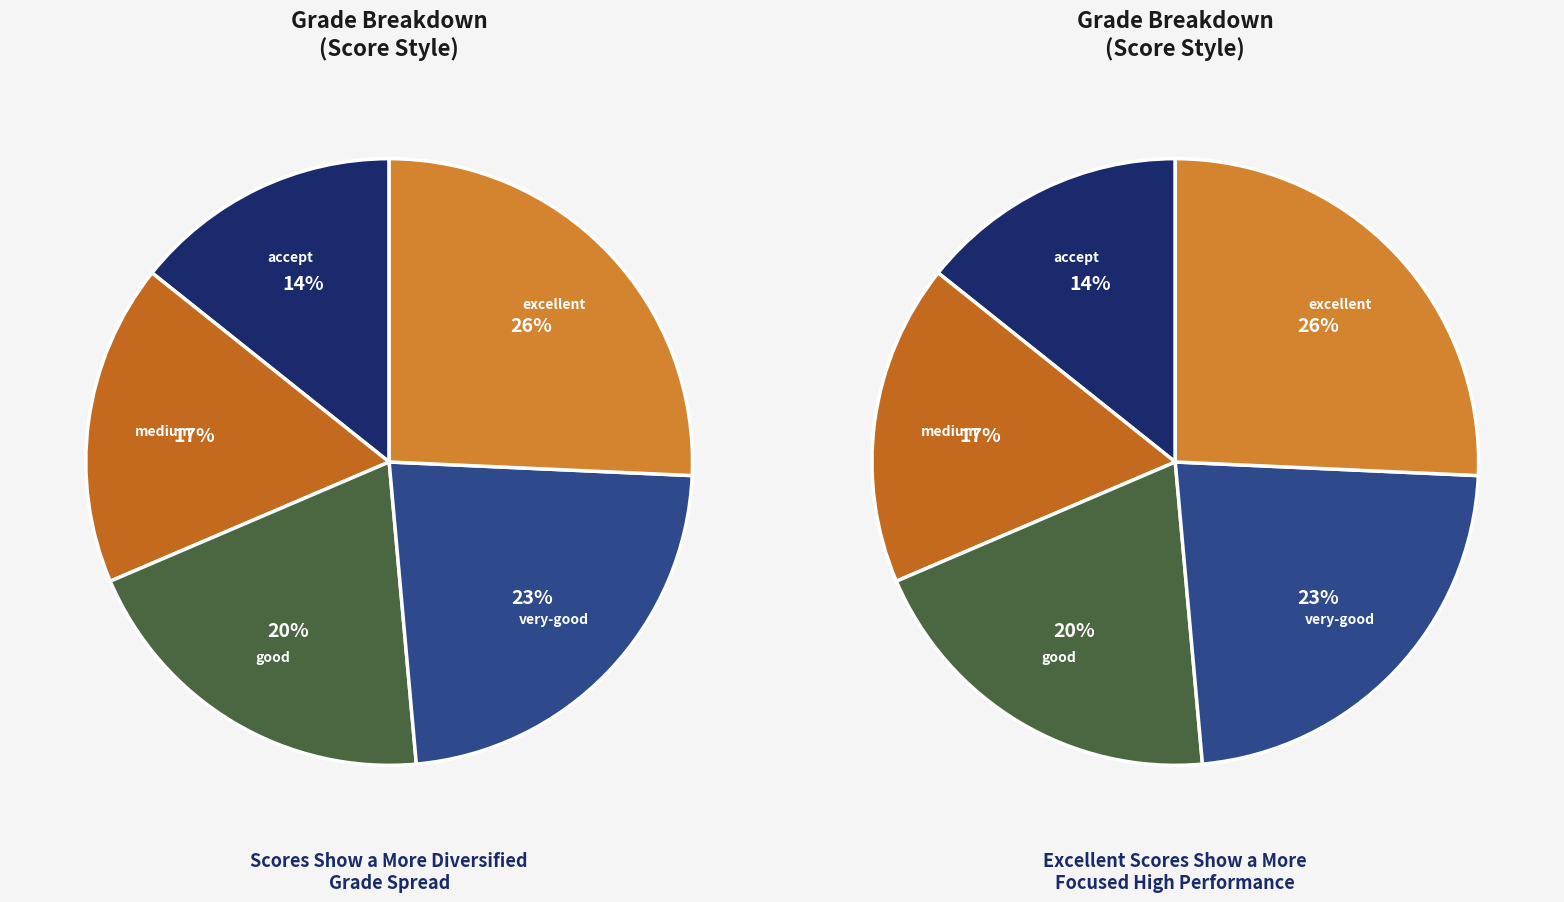

To the nearest percent, what percentage of the pie is good?

20%